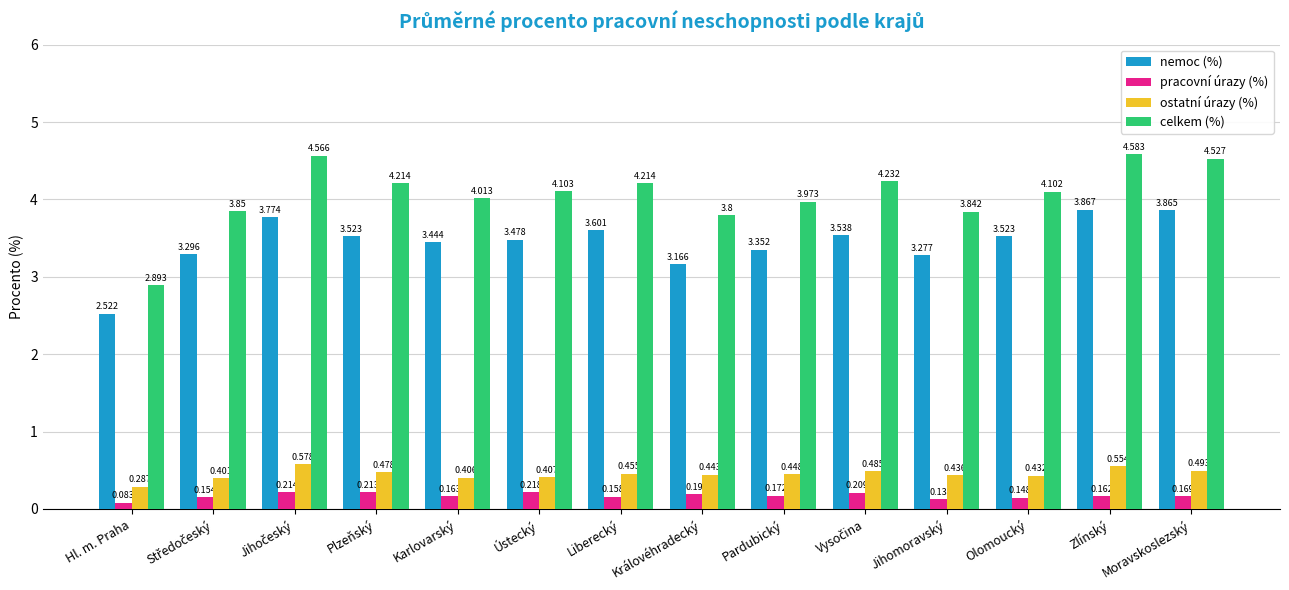

What position from the right is Jihomoravský?

4